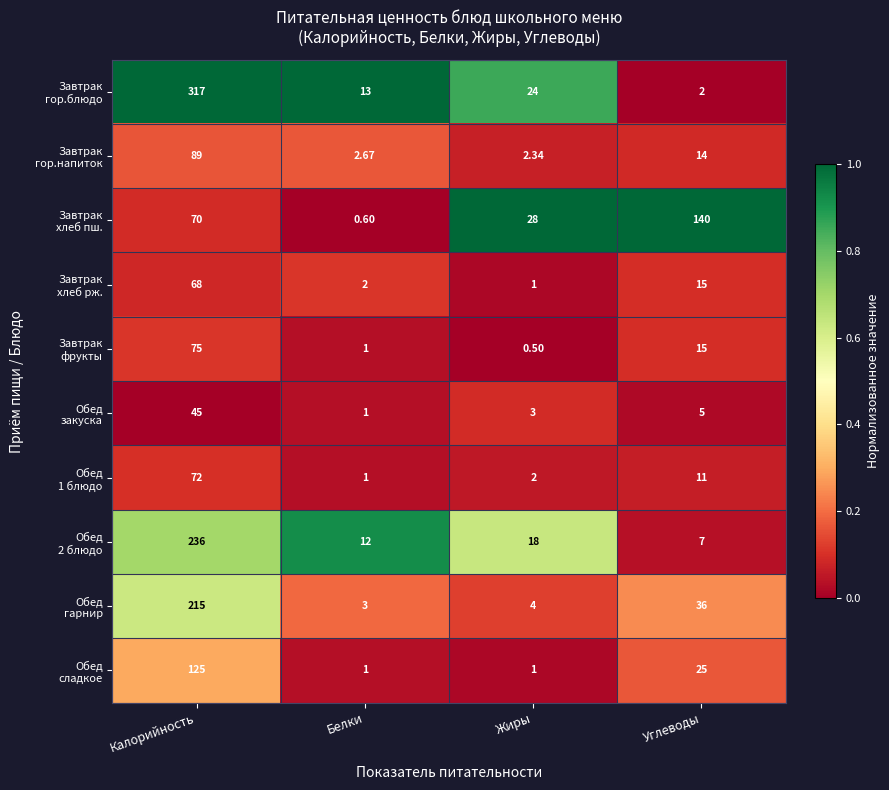

Which label corresponds to the smallest value in the chart?

Жиры